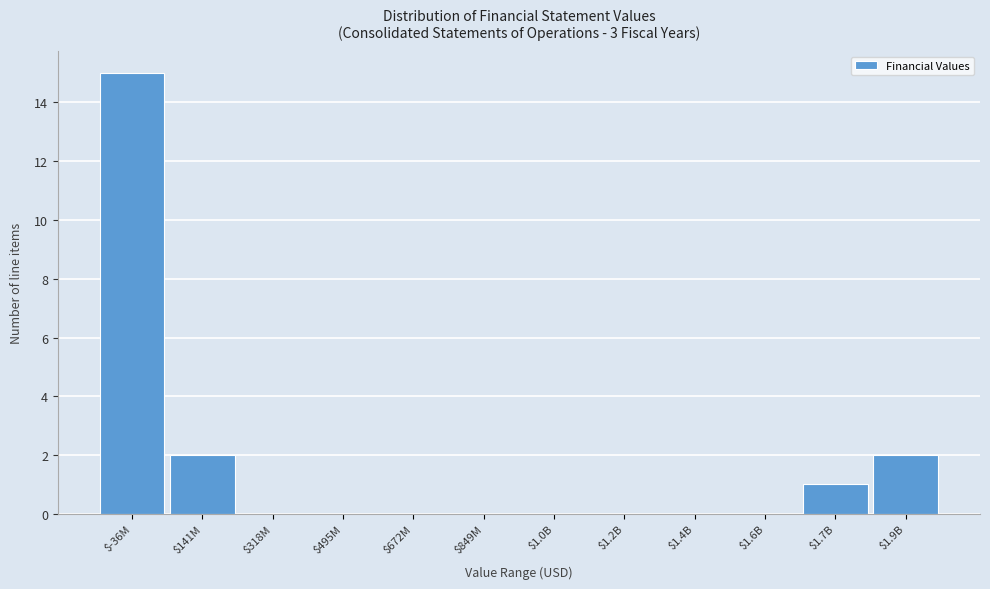

Is it true that the value at $318M is 5?

False